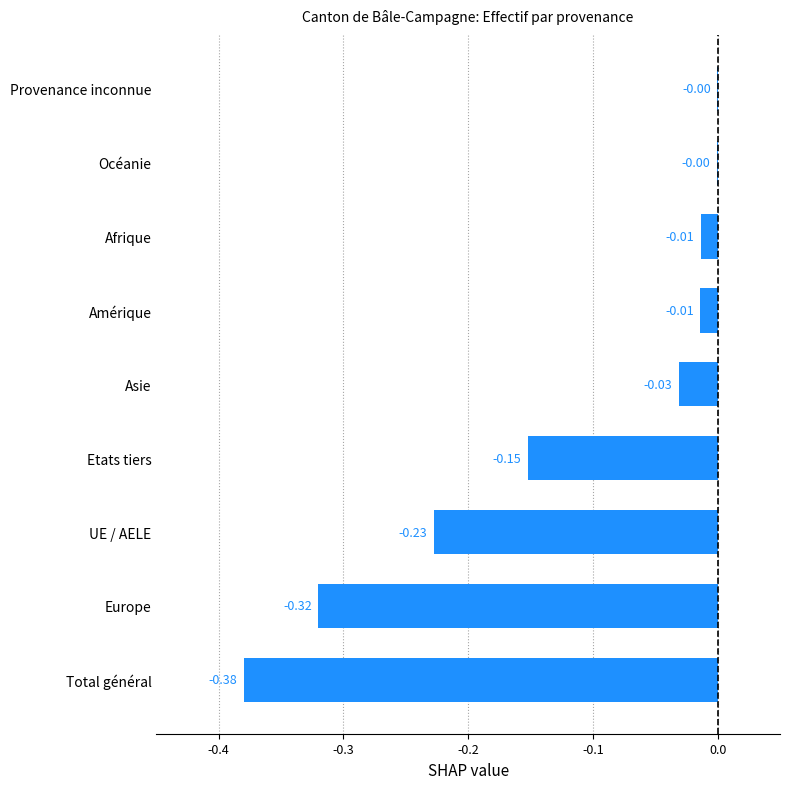

What is the sum of all values?

-1.1